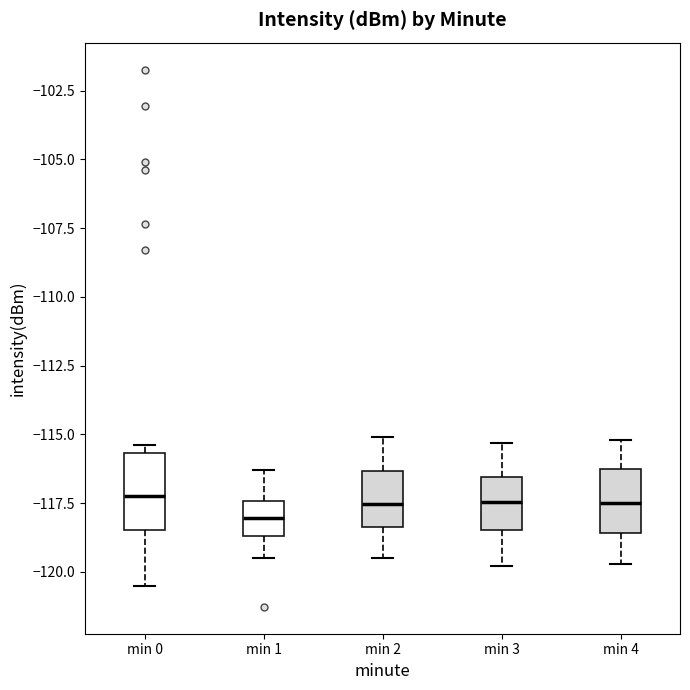

Reading left to right, read every box against the y-axis: the position of its median line, the range the box covers, and the ends of its whiskers. The values are not printed on the chart, so give them approximately, as read against the axis.

min 0: median -117.0, box -118.5 to -115.5, whiskers -120.5 to -115.5 (just above the box's upper edge)
min 1: median -118.0, box -118.5 to -117.5, whiskers -119.5 to -116.5
min 2: median -117.5, box -118.5 to -116.5, whiskers -119.5 to -115.0
min 3: median -117.5, box -118.5 to -116.5, whiskers -120.0 to -115.5
min 4: median -117.5, box -118.5 to -116.0, whiskers -119.5 to -115.0